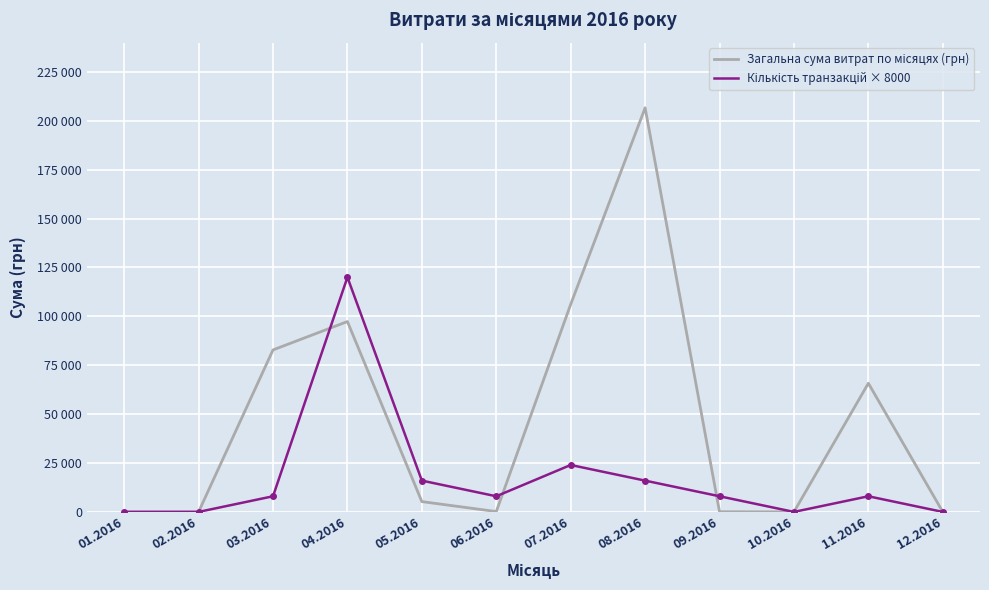

At which label does Загальна сума витрат по місяцях (грн) first exceed 5270?

03.2016